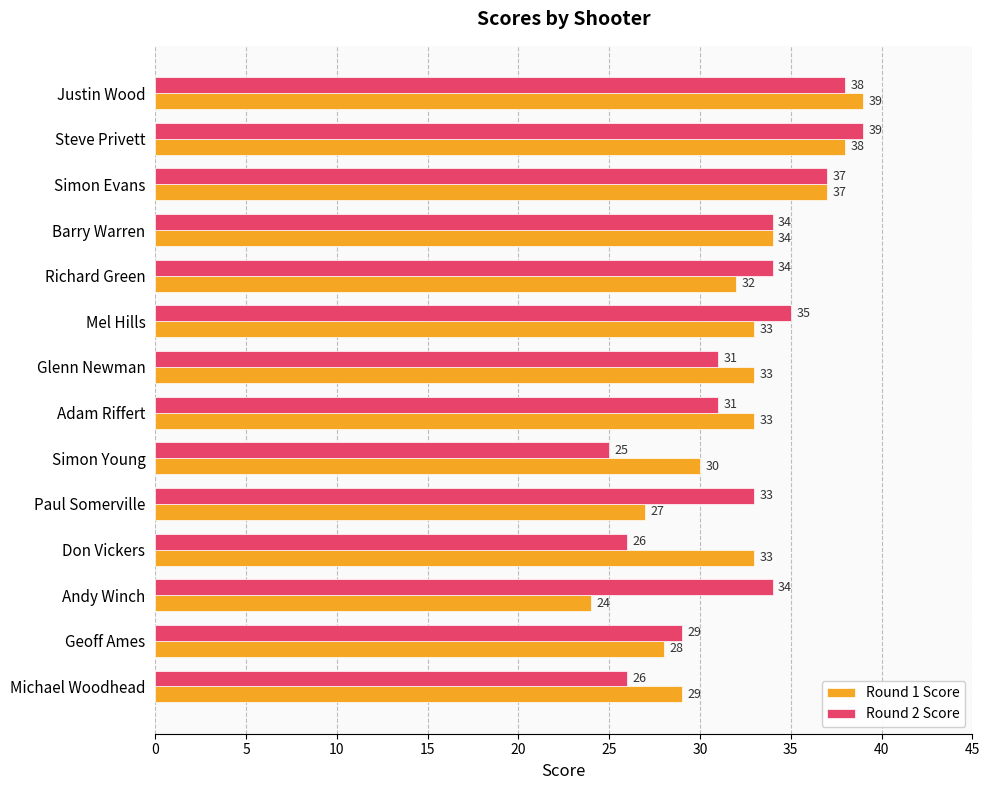

List the series in order of their overall mean, highest first.

Round 2 Score, Round 1 Score